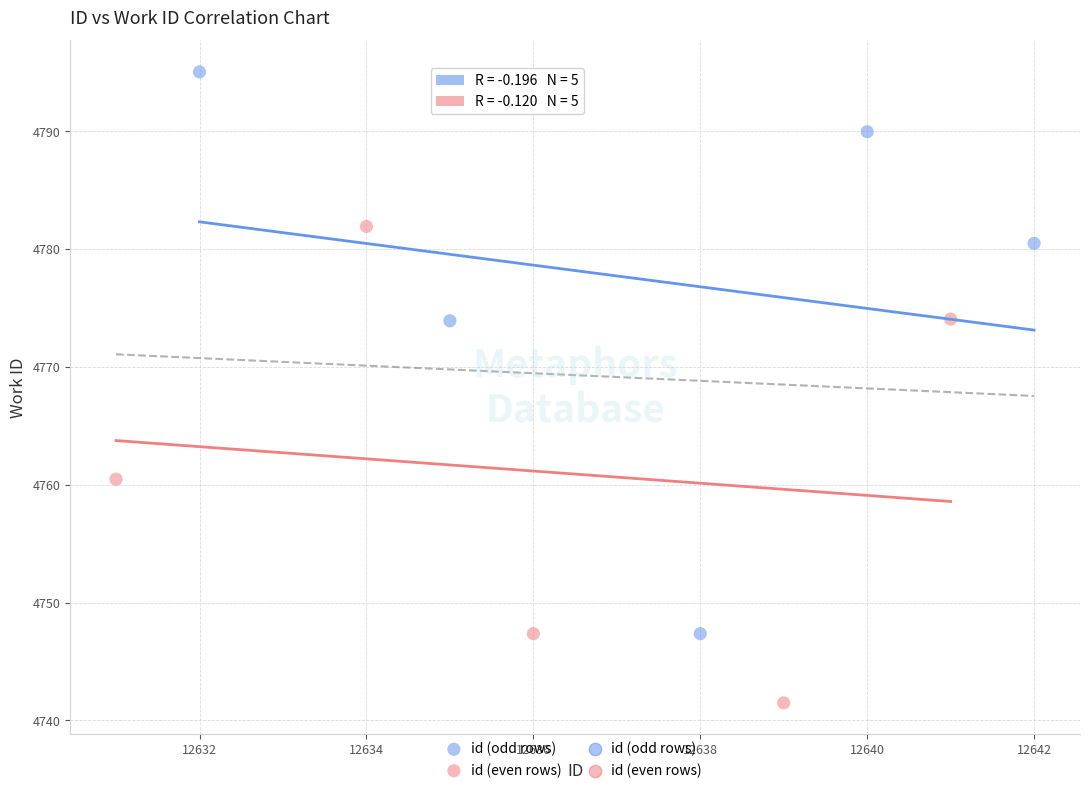

Which series reaches the minimum Y coordinate?

id (even rows)